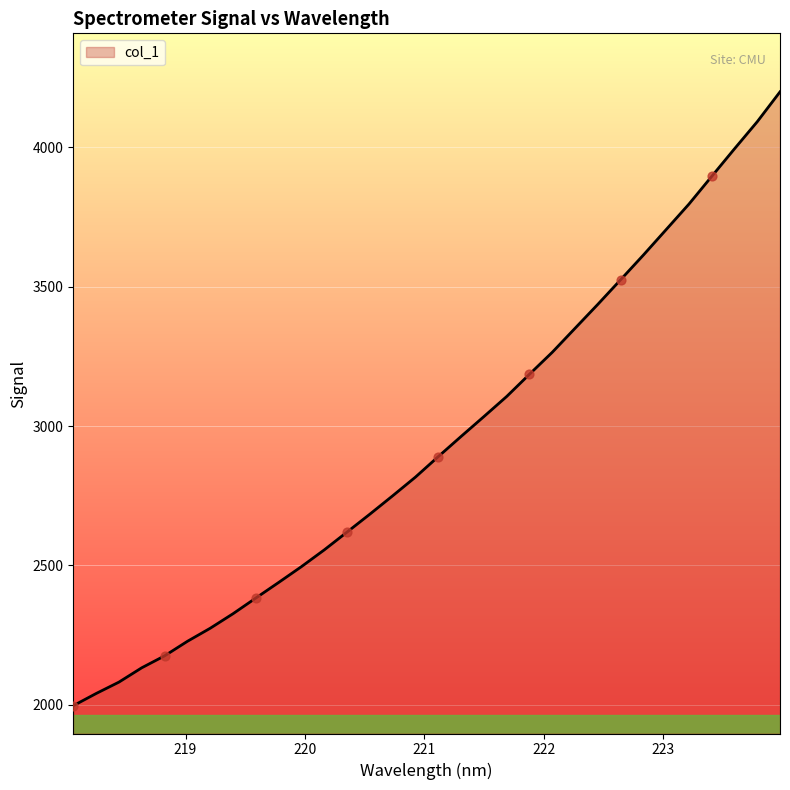

What is the smallest value displayed?

1996.2